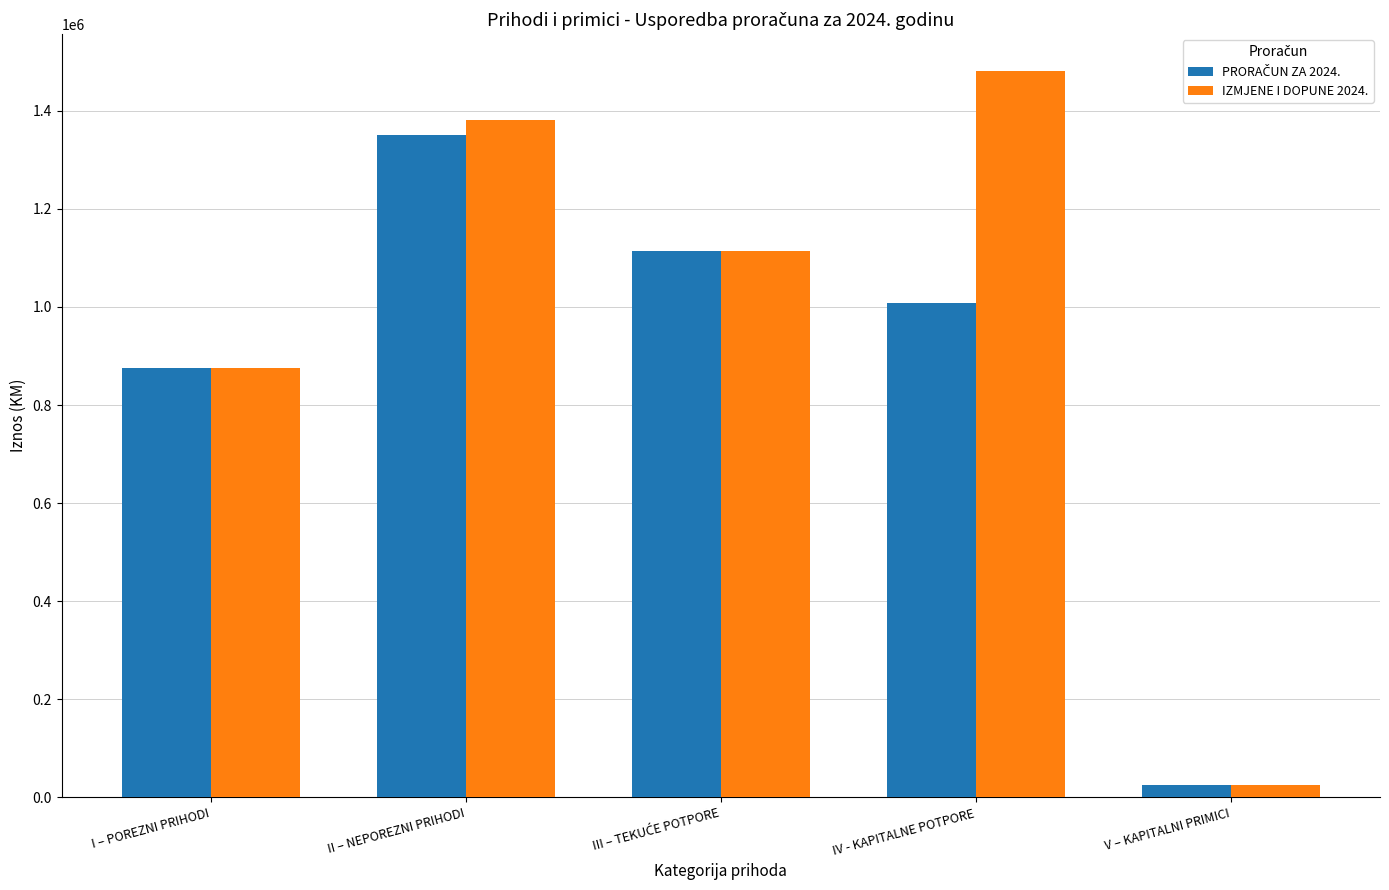

The IZMJENE I DOPUNE 2024. series shows 1482000 at IV - KAPITALNE POTPORE. True or false?

True